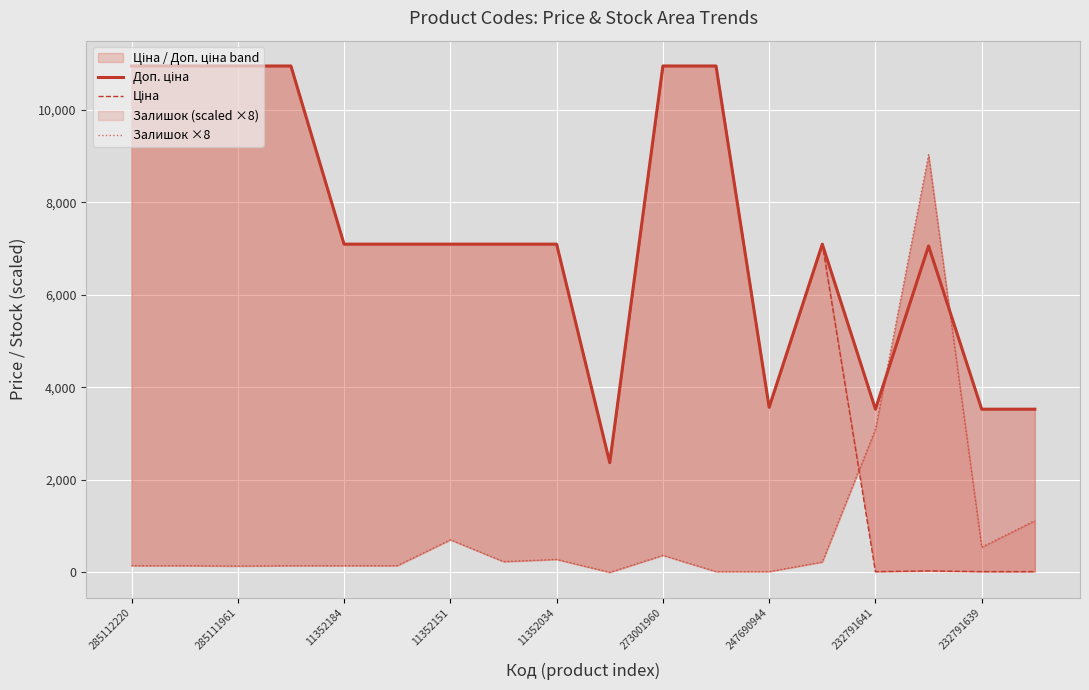

Between 285112220 and 232791639, which series saw the biggest shift?

Ціна